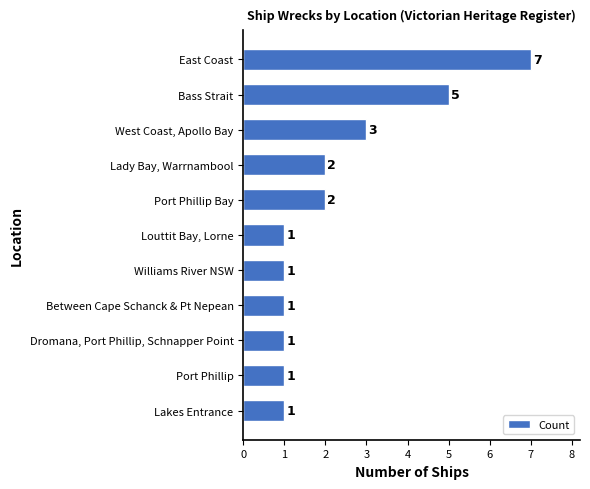

How many series are shown in this chart?

1